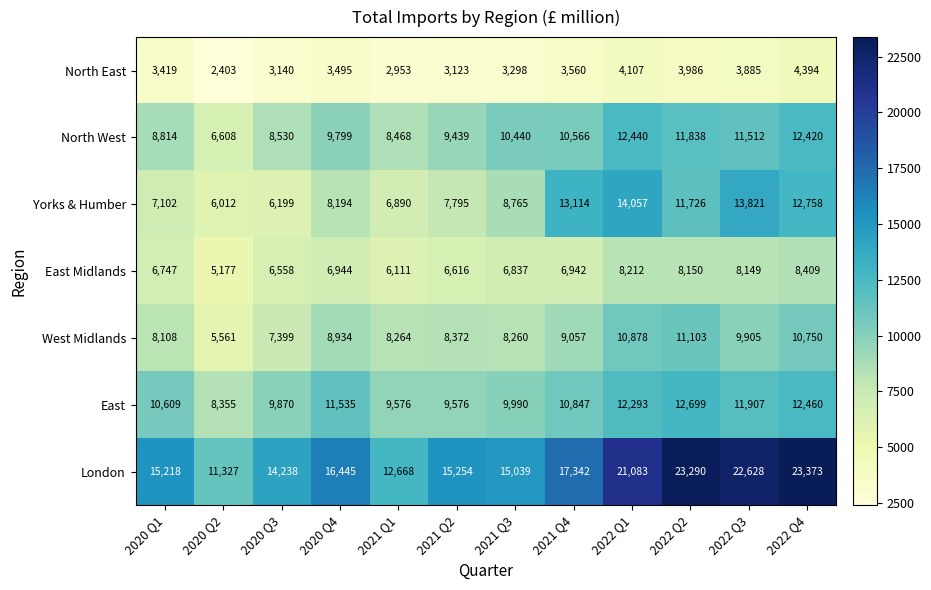

What is the spread (max minus min) of values at 2022 Q1?

16976